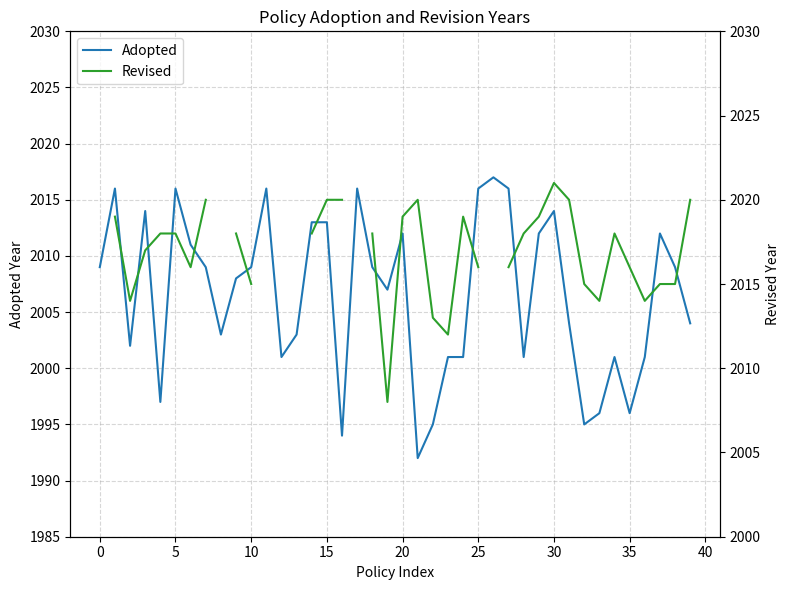

Which category has the highest value in the Adopted series?

26